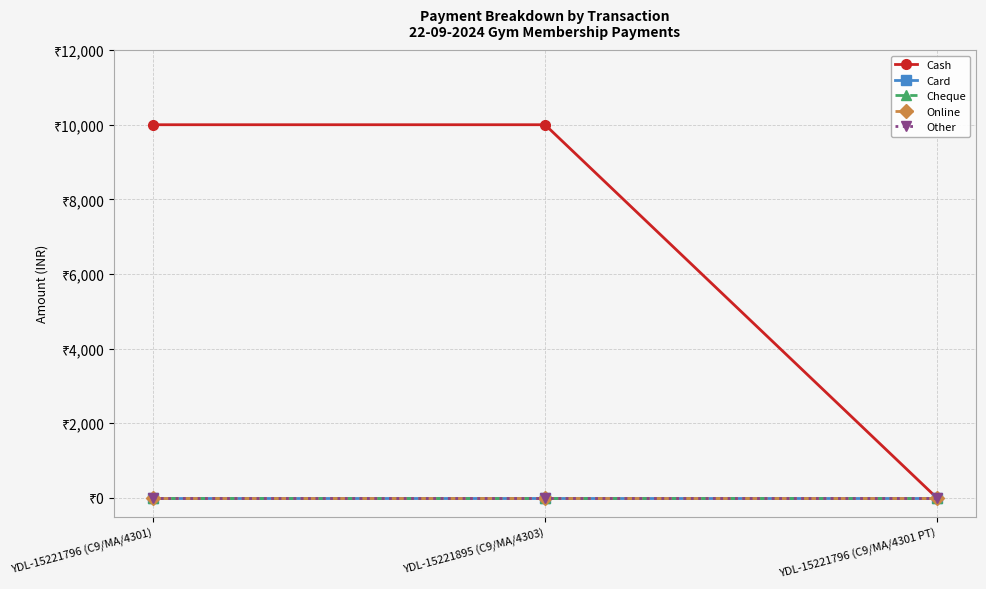

Does the chart have visible grid lines?

Yes